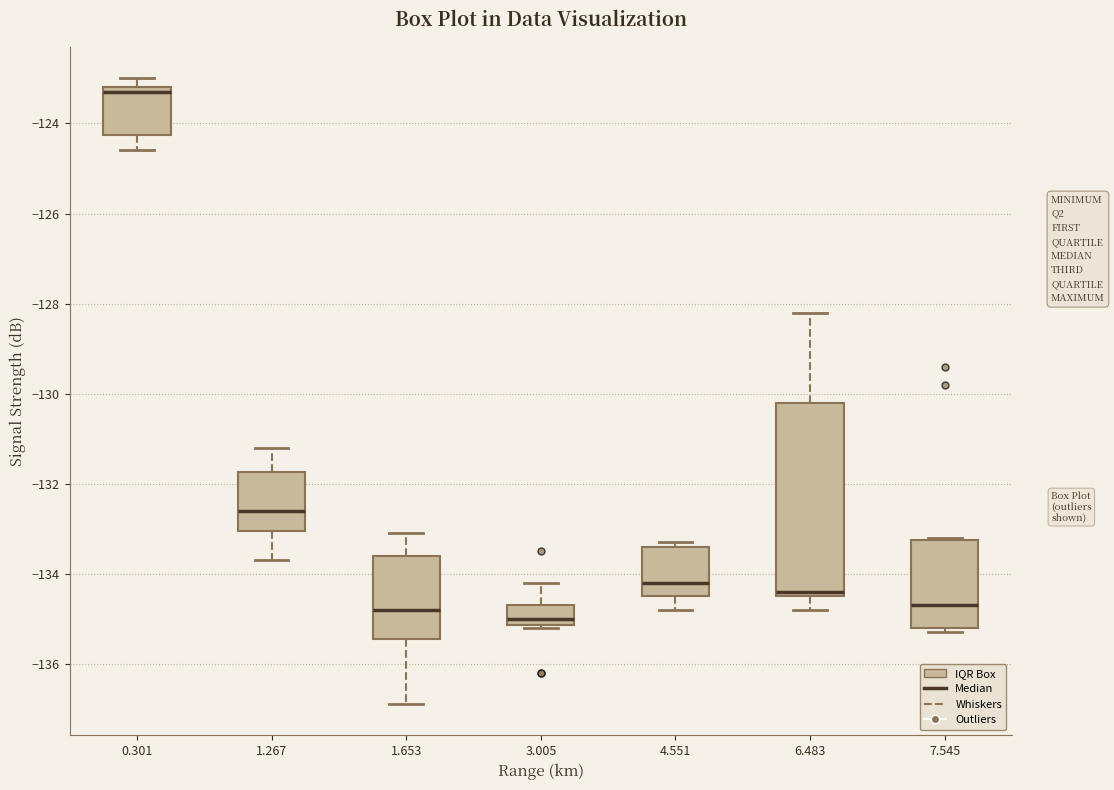

Where is the lower edge of the box at x = 4.551 on the y-axis? The values are not printed on the chart, so give them approximately, as read against the axis.

-134.4